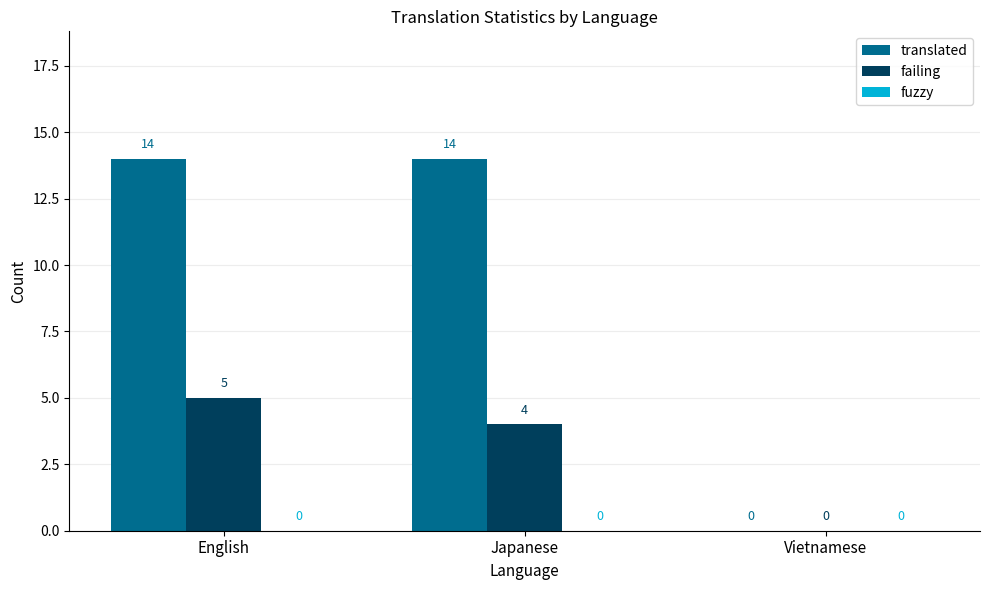

Which series has the largest total across all categories?

translated